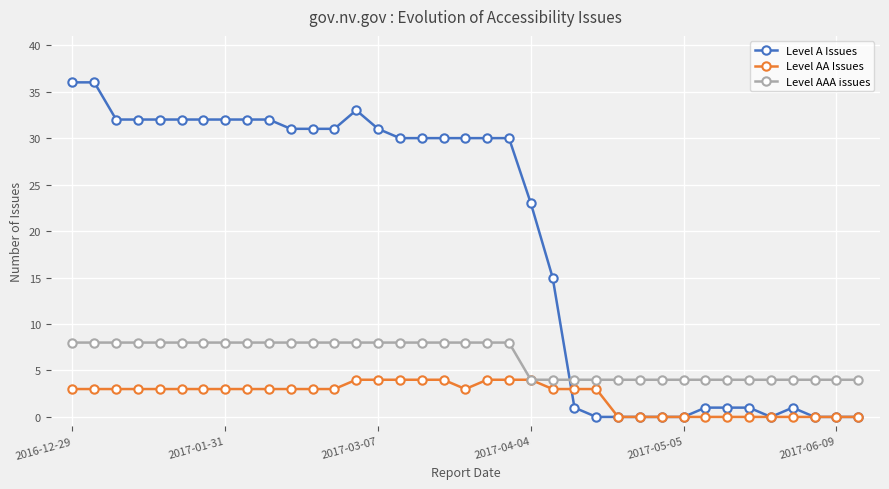

At how many categories does at least one series exceed 2?

37